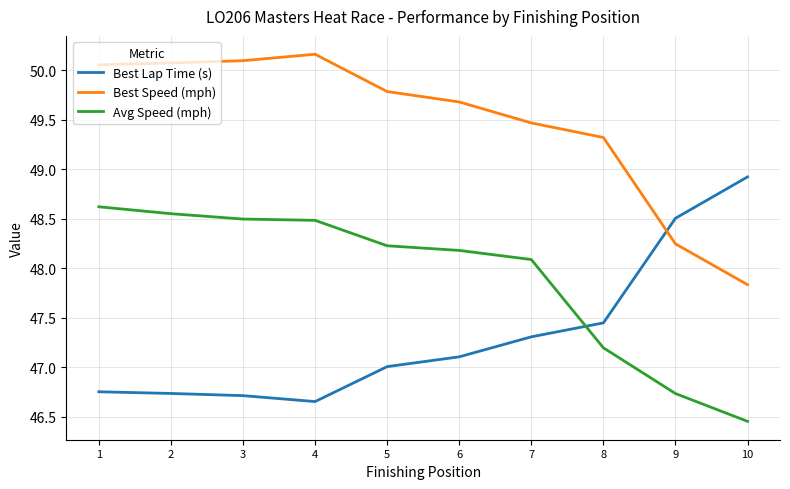

True or false: Avg Speed (mph) and Best Speed (mph) cross at least once.

False